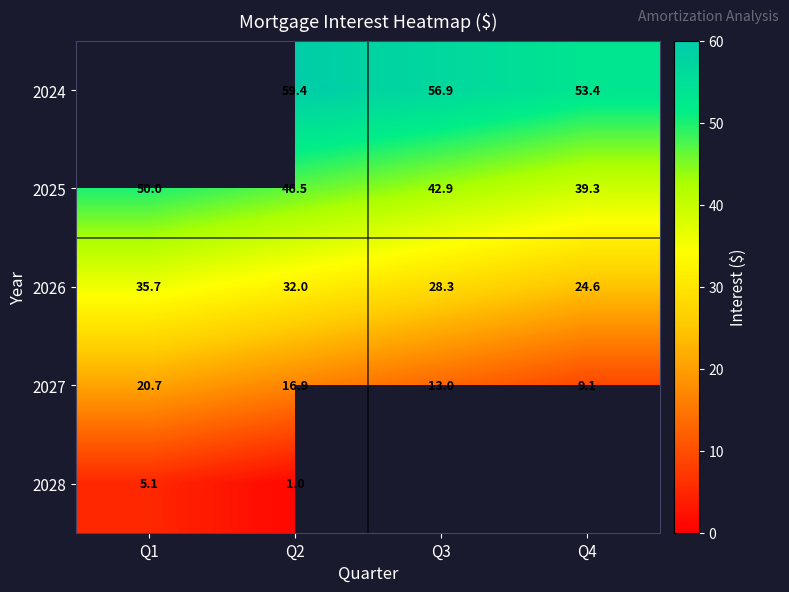

At which label is 2027 closest to 14?

Q3